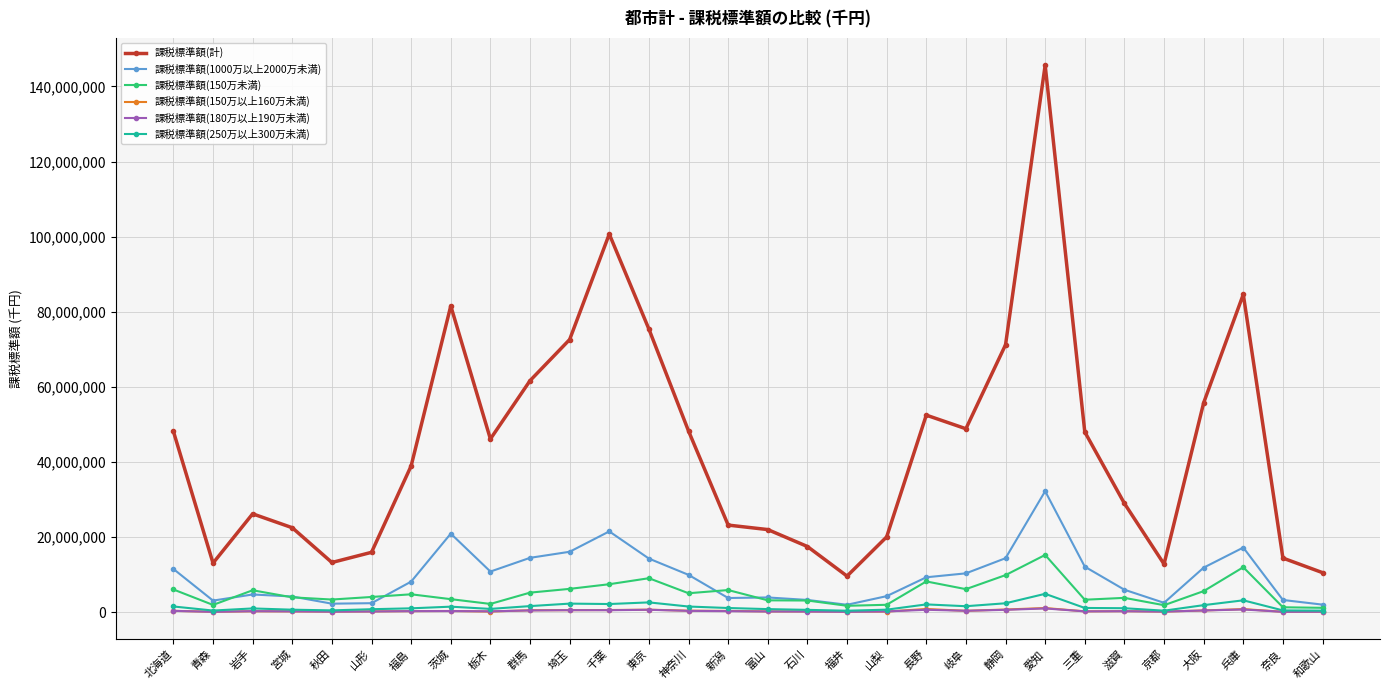

Read the 課税標準額(180万以上190万未満) value at 東京, to the nearest 10.

628650